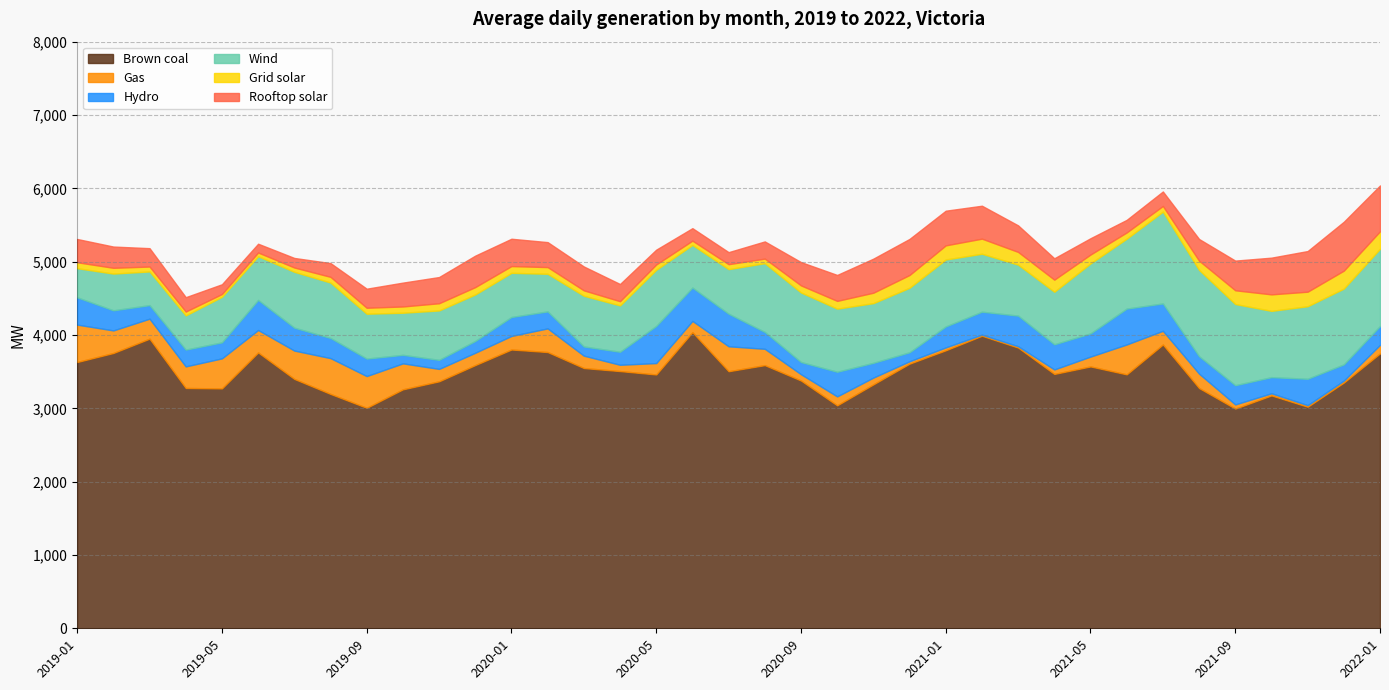

Which series has the widest spread of values?

Brown coal